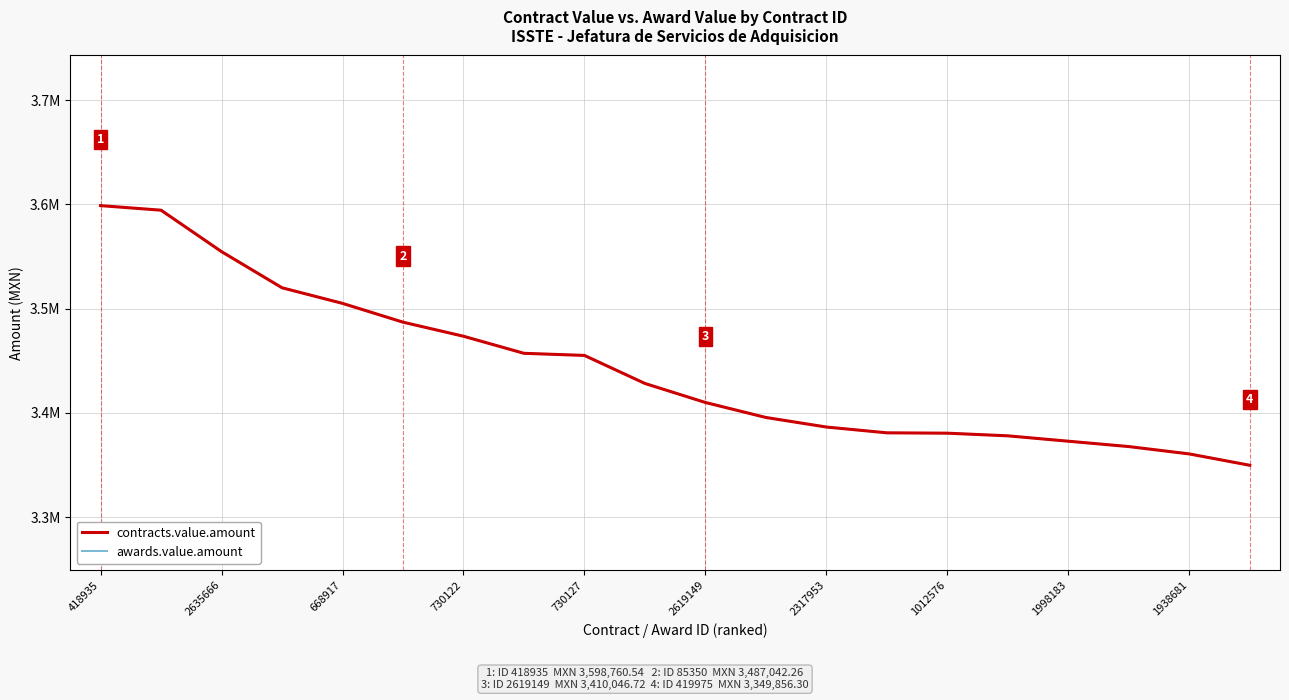

Is this an area chart (filled region under the line)?

No